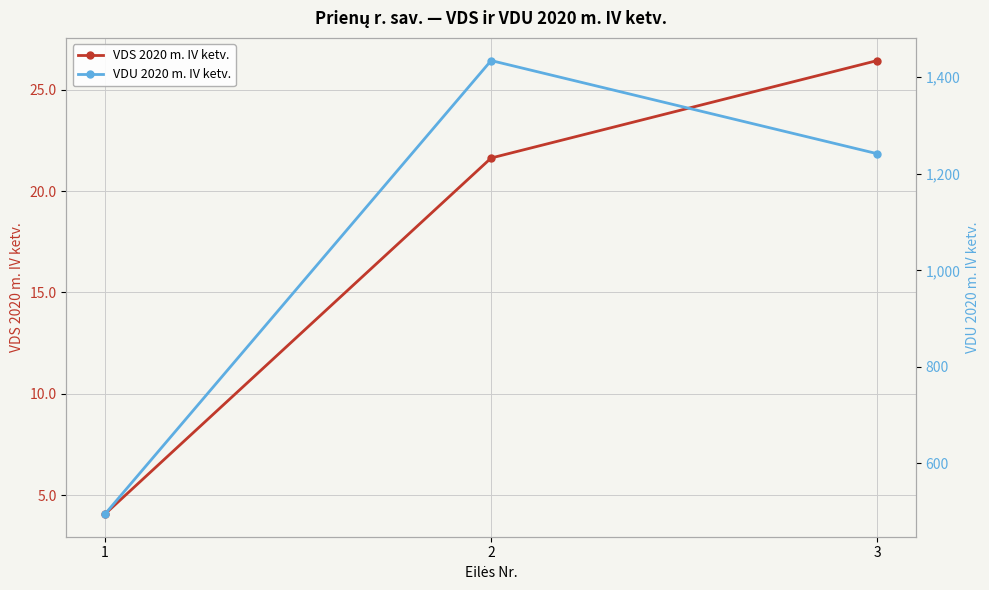

How many lines are shown in the chart?

2